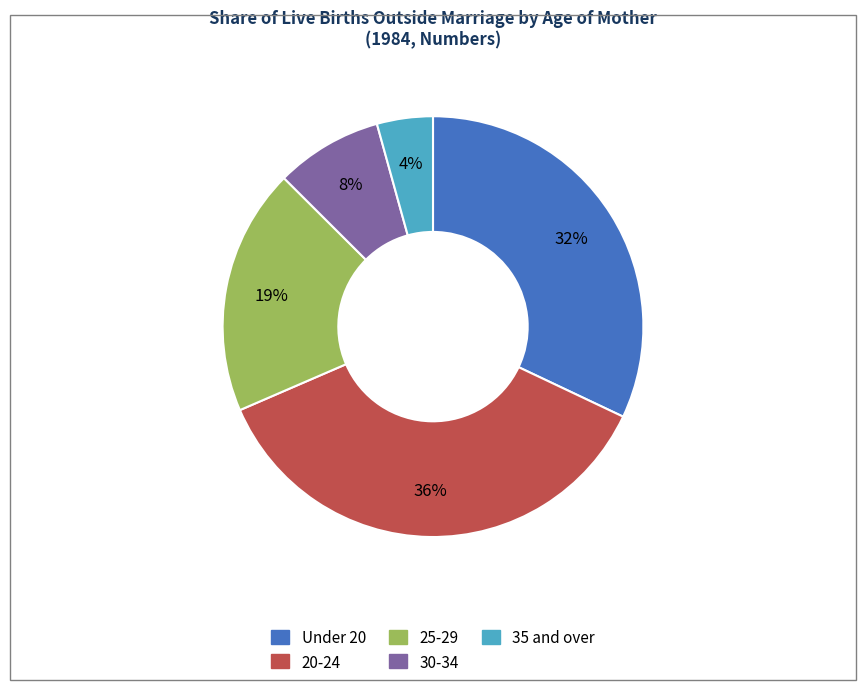

Is it true that Under 20 is 48% of the pie?

False